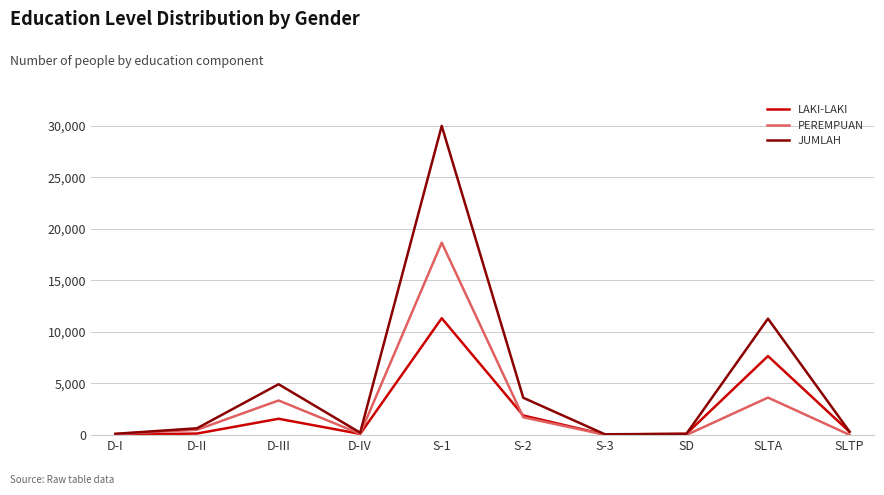

What is the smallest value displayed?

2